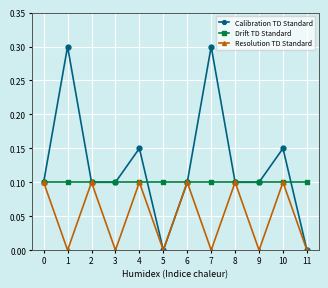

Which series changed the most between 1 and 4?

Calibration TD Standard